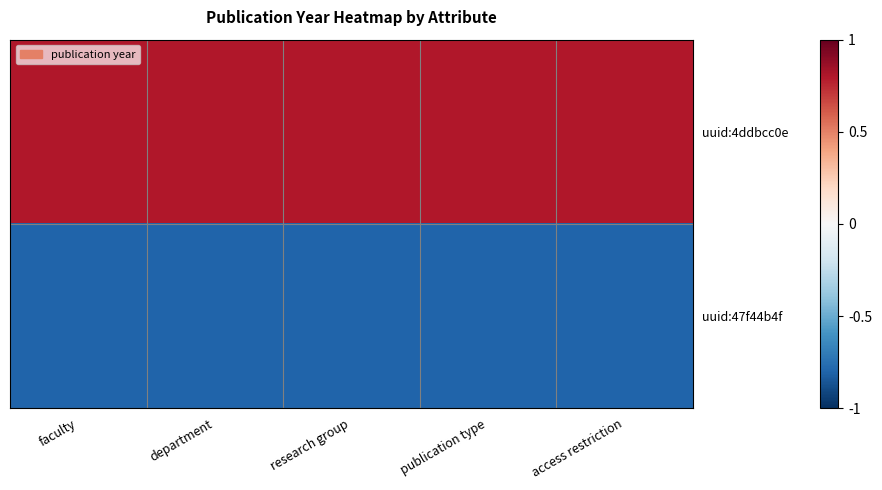

What is the difference between the highest and lowest values at access restriction?

1.6